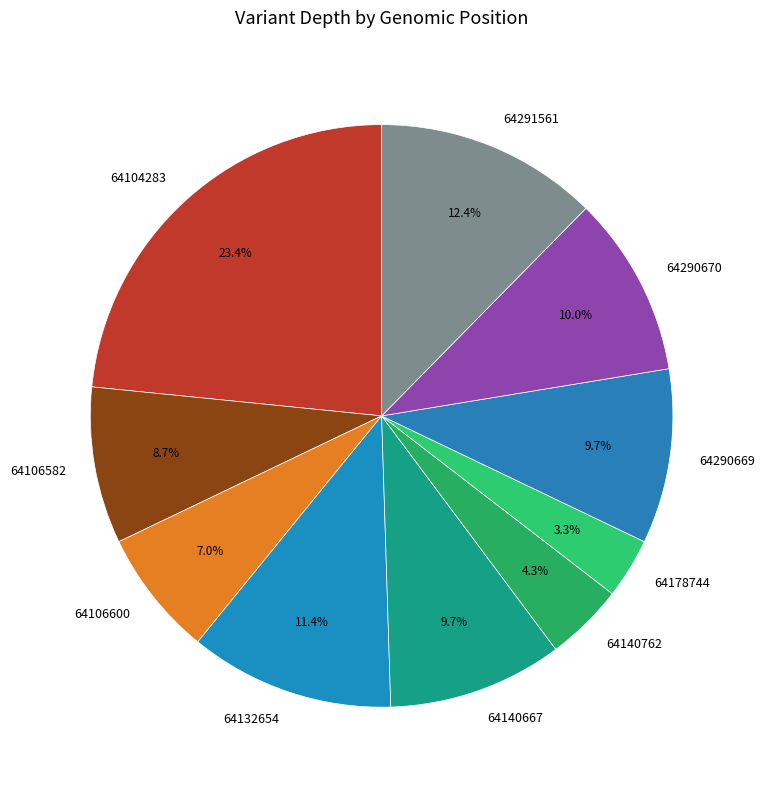

How many segments does this pie chart have?

10